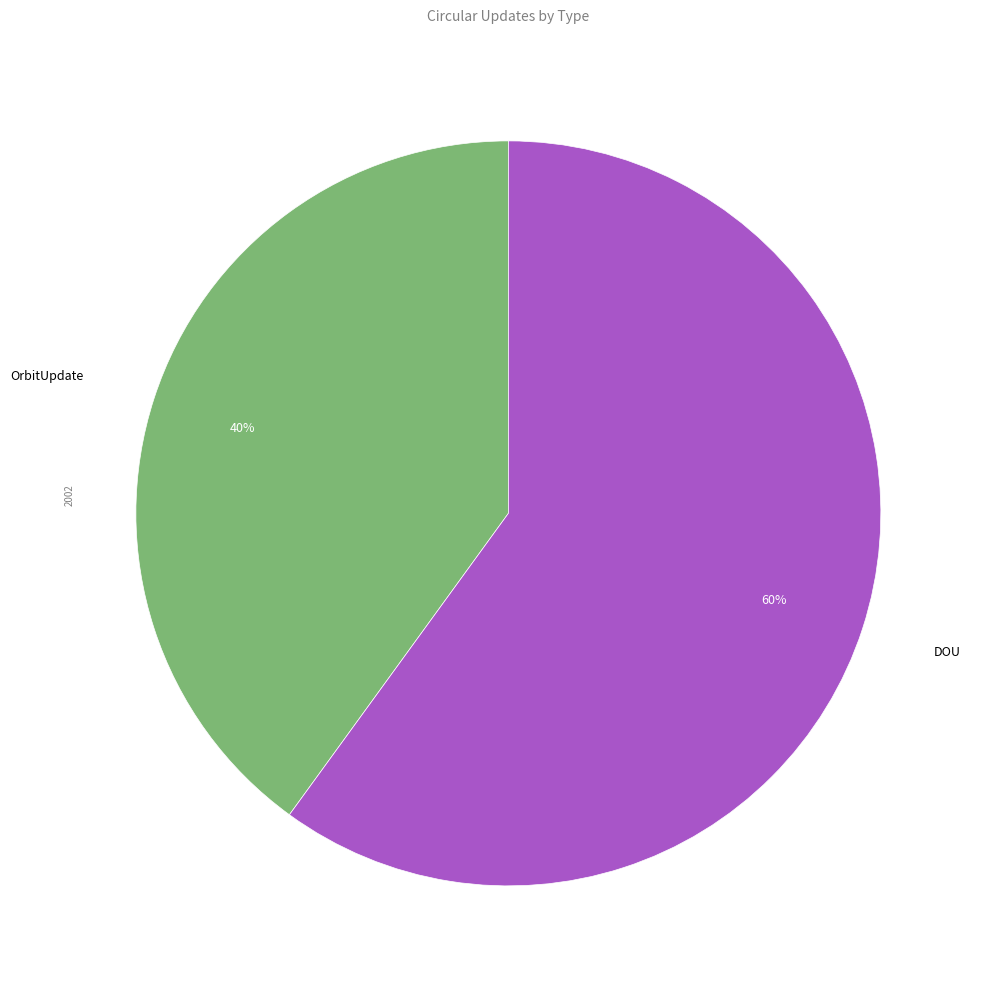

Is there any slice that represents more than half of the pie?

Yes